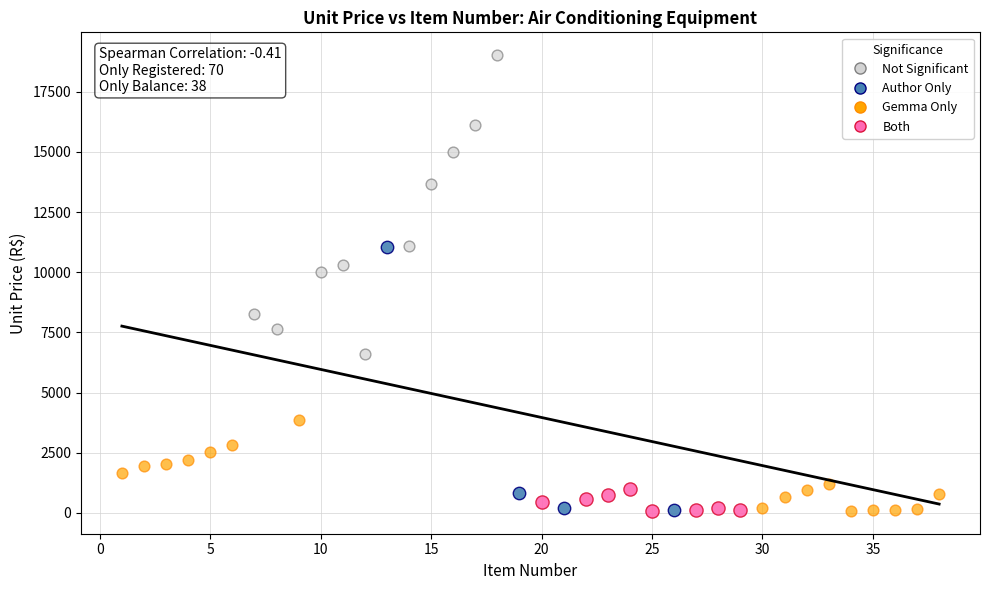

Which series contains the highest Y value?

Not Significant